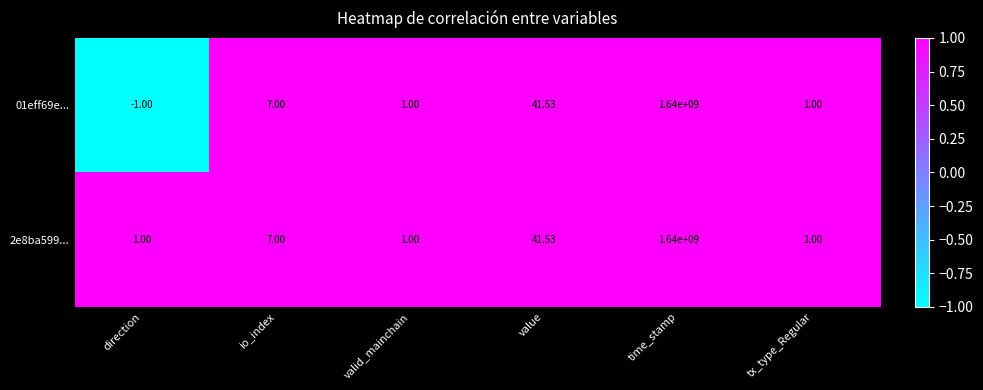

At which label is 01eff69e... closest to 819999999?

value